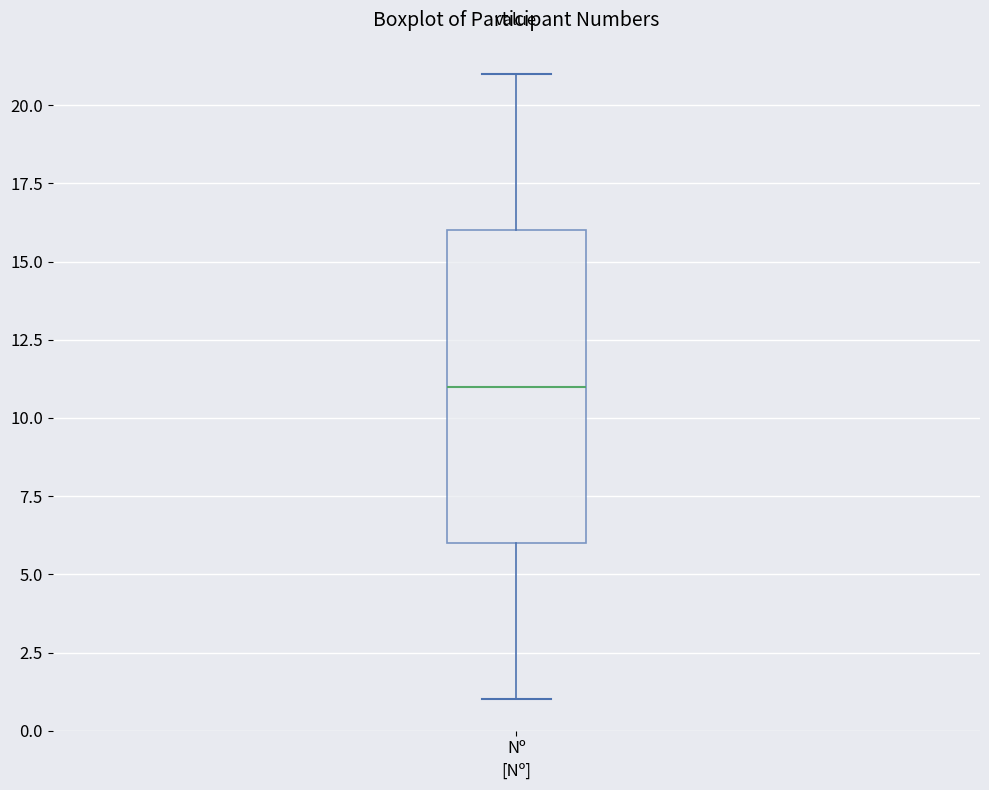

Where is the lower edge of the box for Nº on the y-axis? The values are not printed on the chart, so give them approximately, as read against the axis.

6